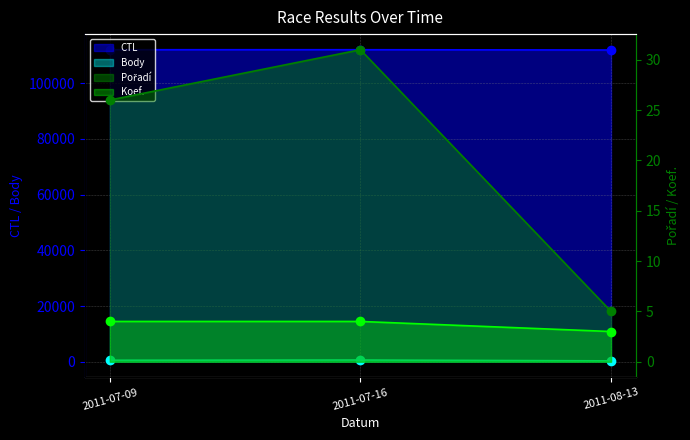

At which category does the chart reach its minimum across all series?

2011-08-13